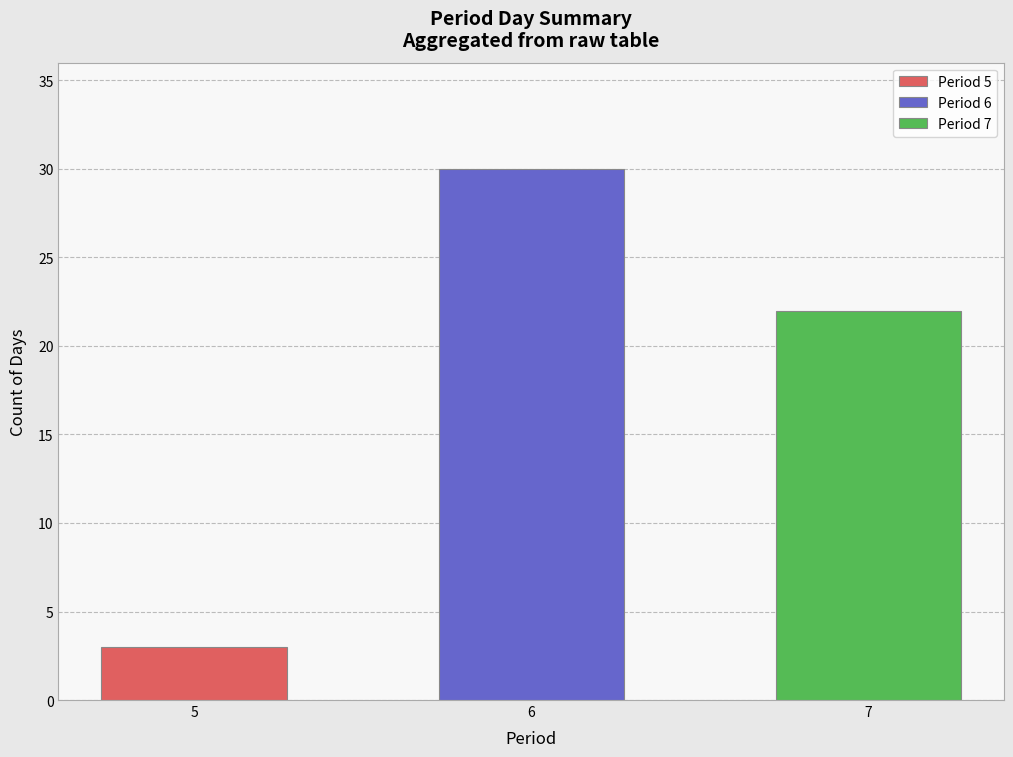

What is the change in value from 30 to 36?

+6